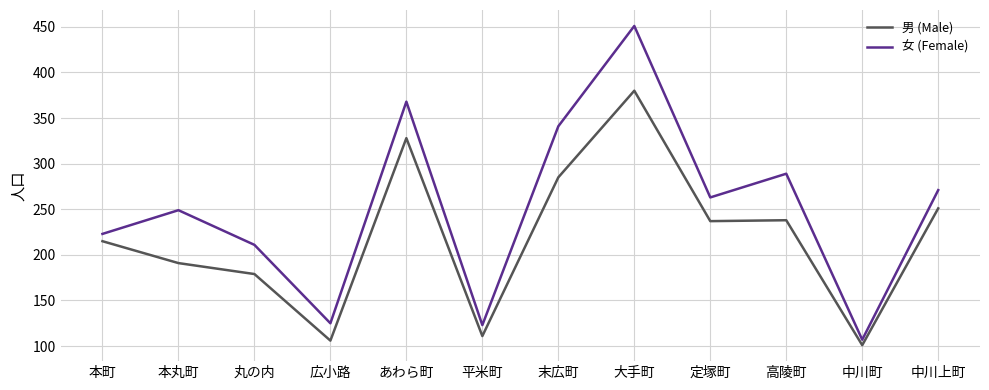

Is the value of 女 (Female) at 大手町 greater than the value of 男 (Male) at 大手町?

Yes